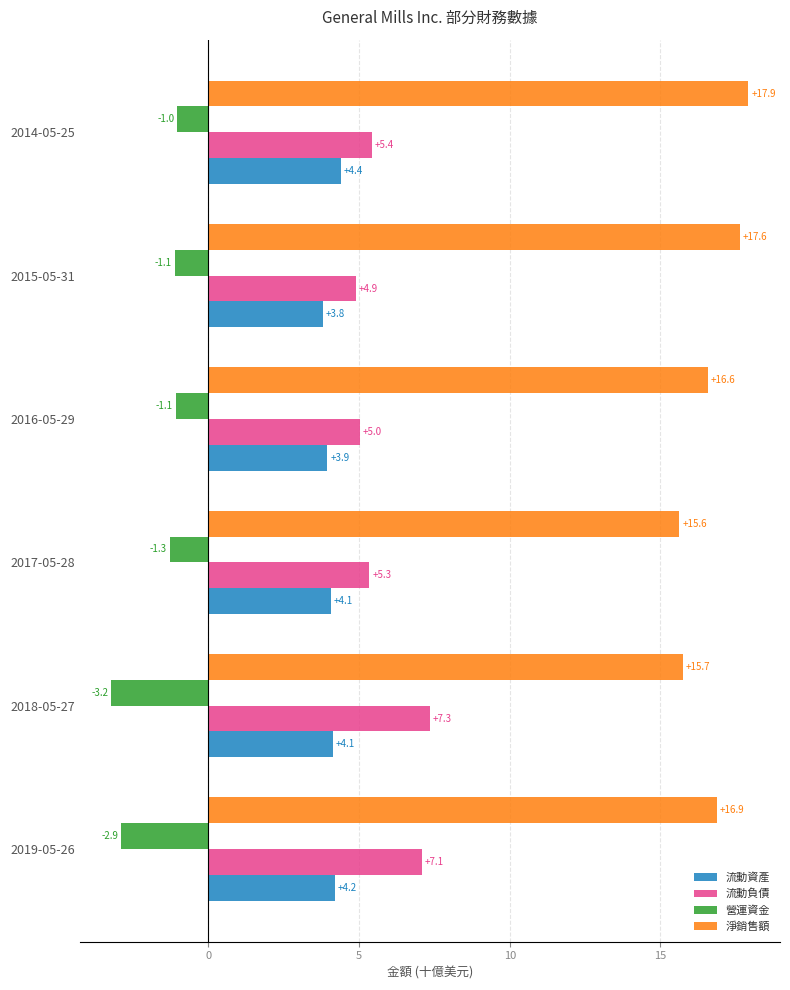

What is the greatest value displayed?

17.9